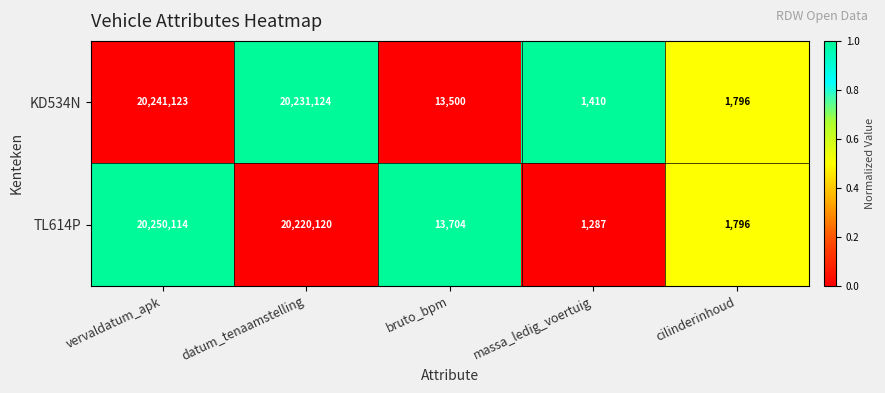

What is the total value across all series at massa_ledig_voertuig?

2697